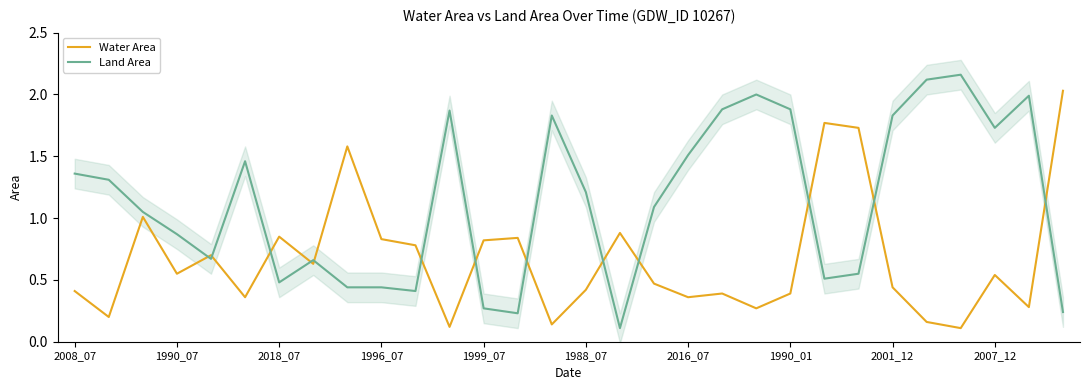

The value of Land Area at 1988_07 is 1.2. True or false?

True